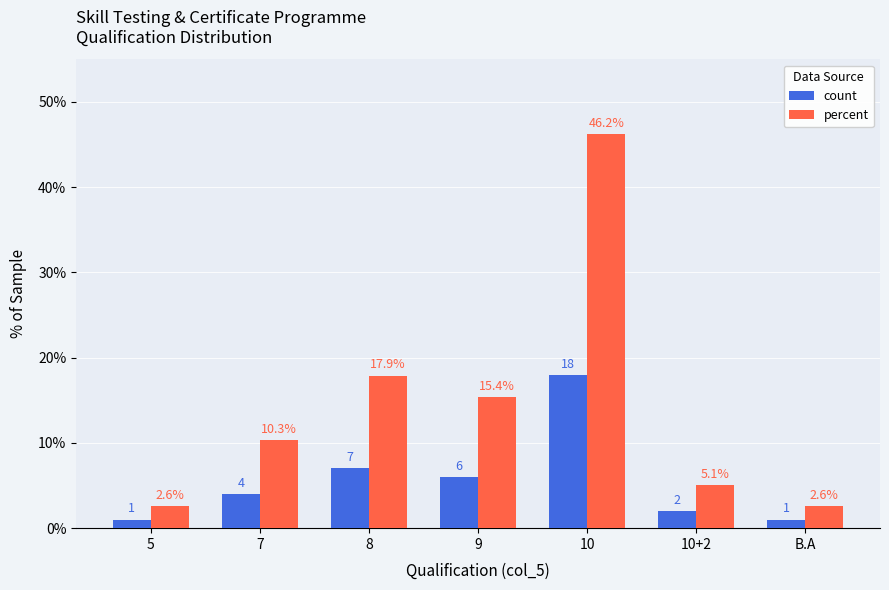

Reading left to right, what are all the values shown in this chart?

count: 1.0	4.0	7.0	6.0	18.0	2.0	1.0
percent: 2.6	10.3	17.9	15.4	46.2	5.1	2.6